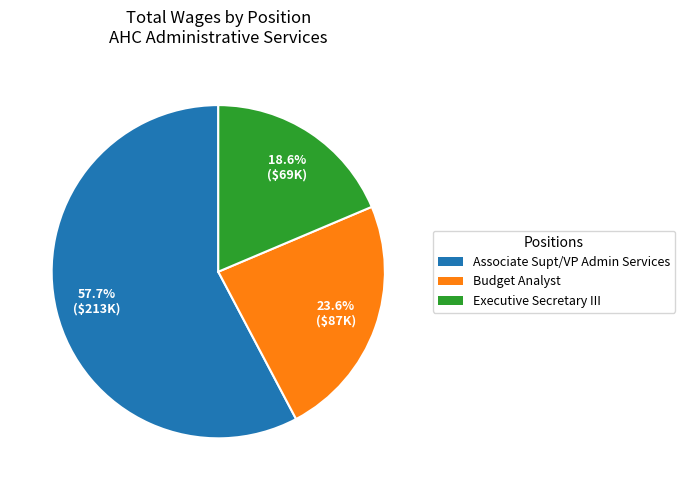

Between Associate Supt/VP Admin Services and Executive Secretary III, which is larger?

Associate Supt/VP Admin Services